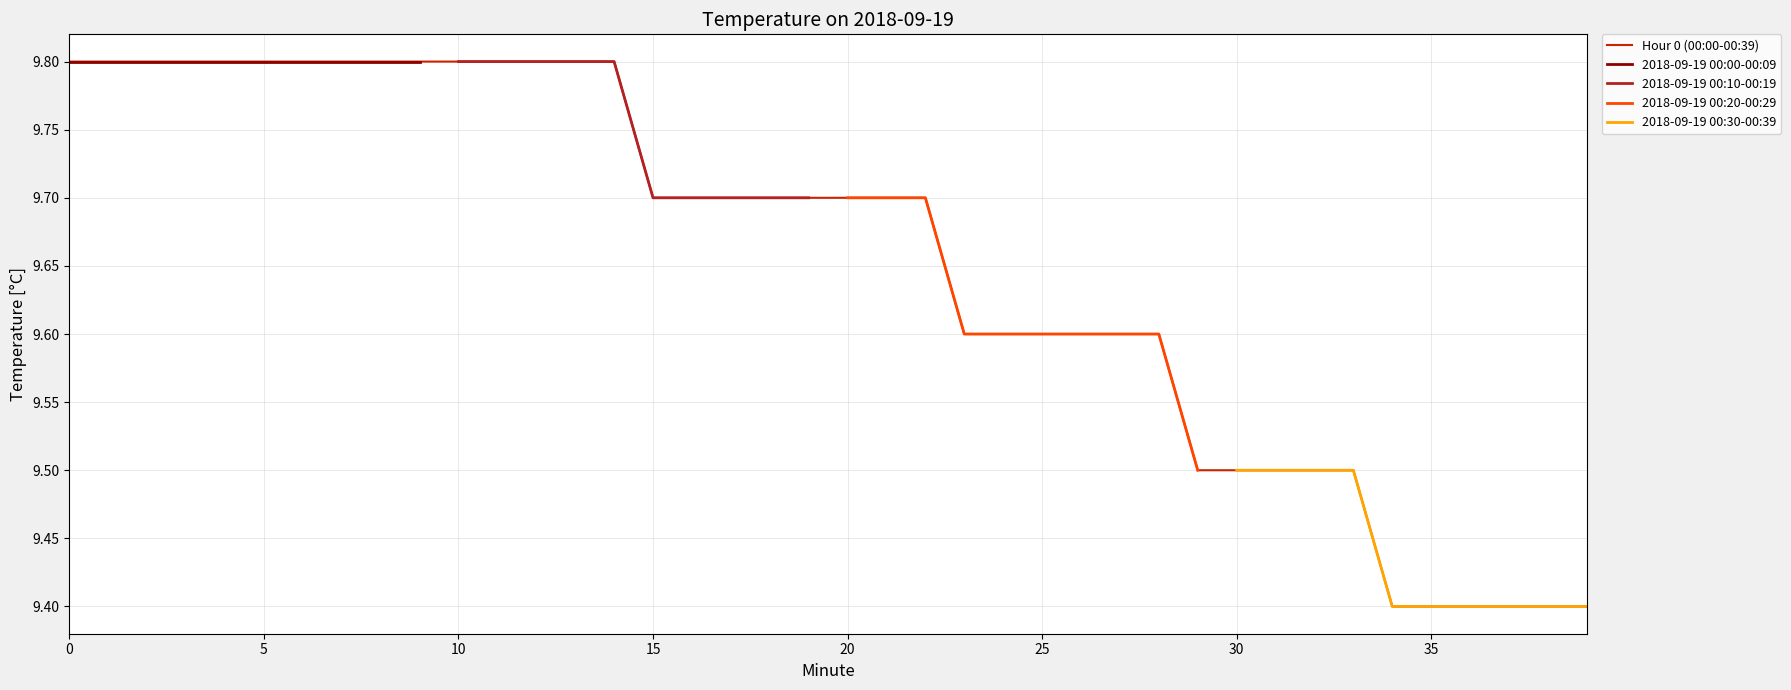

What is the approximate value at 23?

9.6